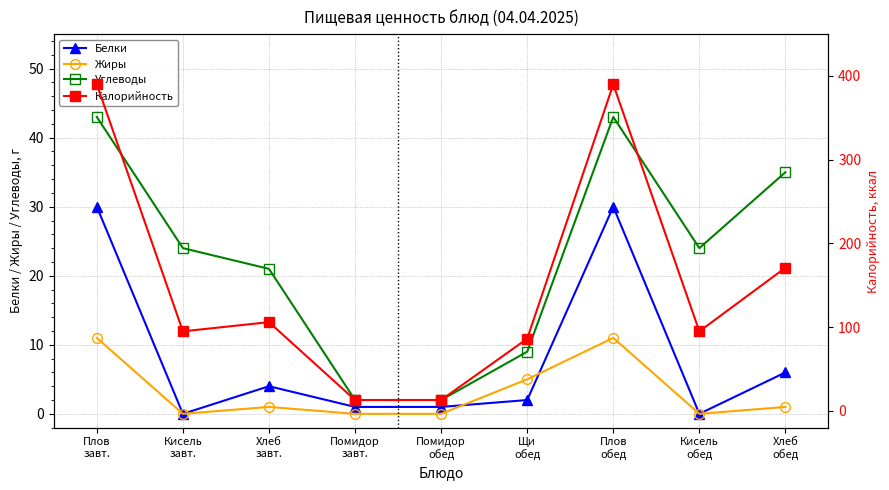

Reading left to right, transcribe all the data shown in this chart.

Белки: Плов
завт.=30.0	Кисель
завт.=0.0	Хлеб
завт.=4.0	Помидор
завт.=1.0	Помидор
обед=1.0	Щи
обед=2.0	Плов
обед=30.0	Кисель
обед=0.0	Хлеб
обед=6.0
Жиры: Плов
завт.=11.0	Кисель
завт.=0.0	Хлеб
завт.=1.0	Помидор
завт.=0.0	Помидор
обед=0.0	Щи
обед=5.0	Плов
обед=11.0	Кисель
обед=0.0	Хлеб
обед=1.0
Углеводы: Плов
завт.=43.0	Кисель
завт.=24.0	Хлеб
завт.=21.0	Помидор
завт.=2.0	Помидор
обед=2.0	Щи
обед=9.0	Плов
обед=43.0	Кисель
обед=24.0	Хлеб
обед=35.0
Калорийность: Плов
завт.=390.0	Кисель
завт.=95.0	Хлеб
завт.=106.0	Помидор
завт.=13.0	Помидор
обед=13.0	Щи
обед=86.3	Плов
обед=390.0	Кисель
обед=95.0	Хлеб
обед=171.0